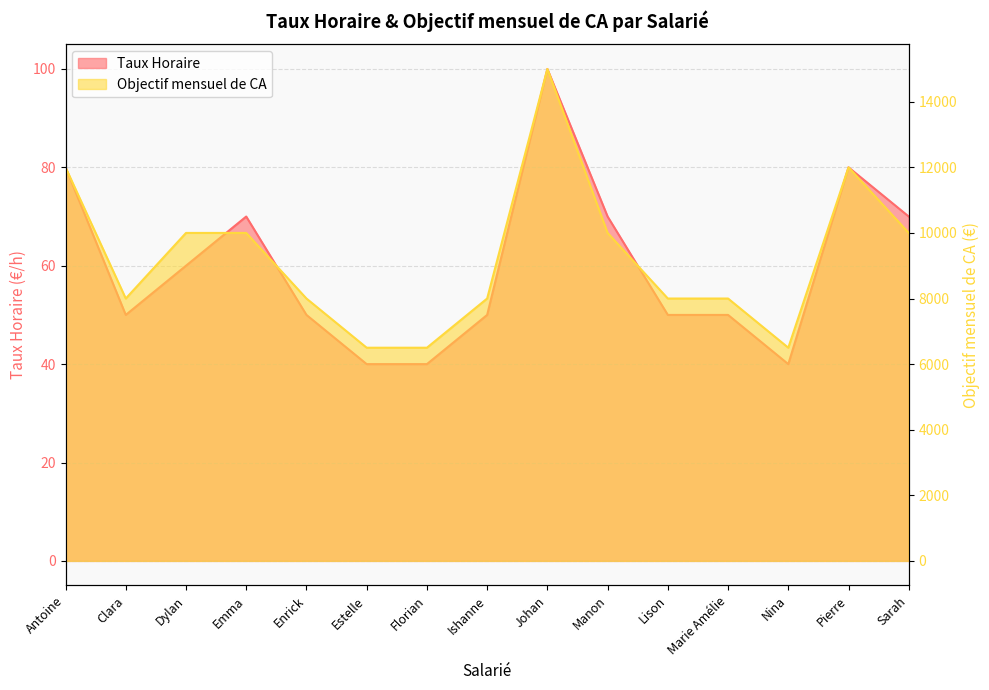

Reading left to right, transcribe all the data shown in this chart.

Taux Horaire: 80	50	60	70	50	40	40	50	100	70	50	50	40	80	70
Objectif mensuel de CA: 12000	8000	10000	10000	8000	6500	6500	8000	15000	10000	8000	8000	6500	12000	10000